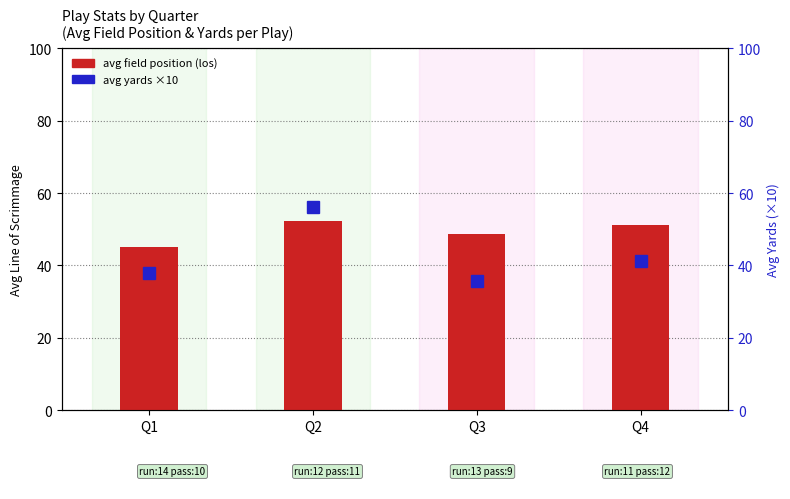

What is the total value across all series at Q2?

108.4